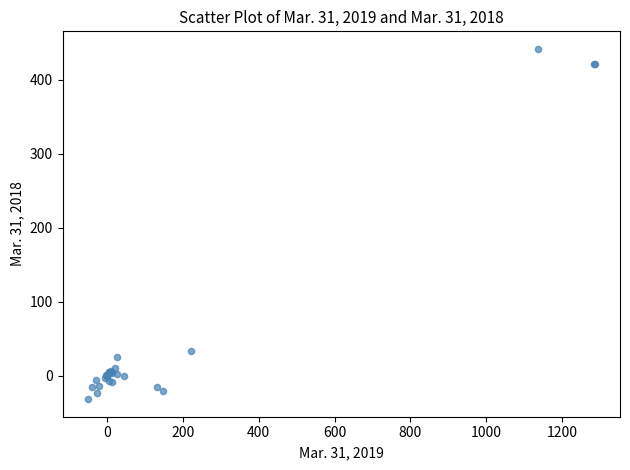

What Y value in the scatter plot is closest to 204?

32.9